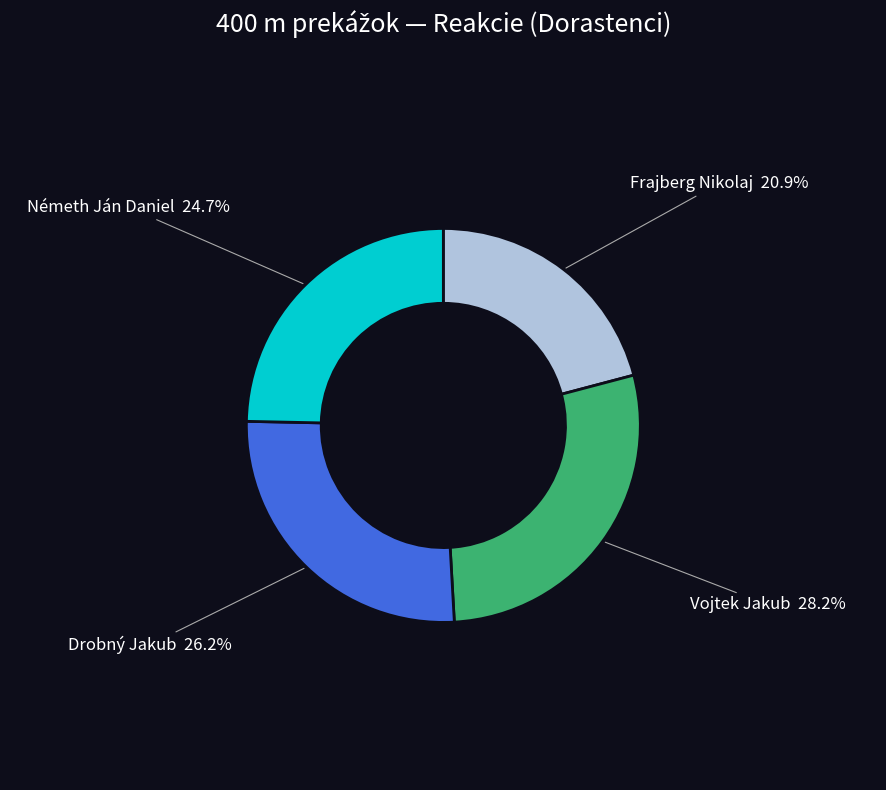

Which slice is the largest?

Vojtek Jakub